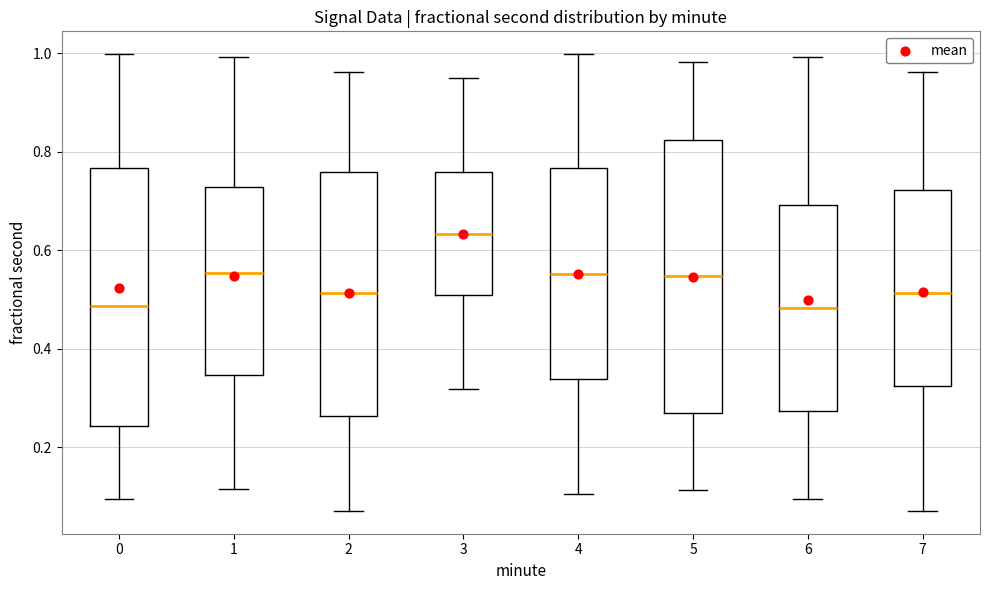

Reading left to right, transcribe this box plot: for each box, give where its median line is, the range the box spans, and where its two whiskers end, as read against the y-axis. The values are not printed on the chart, so give them approximately, as read against the axis.

0: median 0.48, box 0.24 to 0.76, whiskers 0.10 to 1.00
1: median 0.56, box 0.34 to 0.72, whiskers 0.12 to 1.00
2: median 0.52, box 0.26 to 0.76, whiskers 0.08 to 0.96
3: median 0.64, box 0.50 to 0.76, whiskers 0.32 to 0.96
4: median 0.56, box 0.34 to 0.76, whiskers 0.10 to 1.00
5: median 0.54, box 0.26 to 0.82, whiskers 0.12 to 0.98
6: median 0.48, box 0.28 to 0.70, whiskers 0.10 to 1.00
7: median 0.52, box 0.32 to 0.72, whiskers 0.08 to 0.96